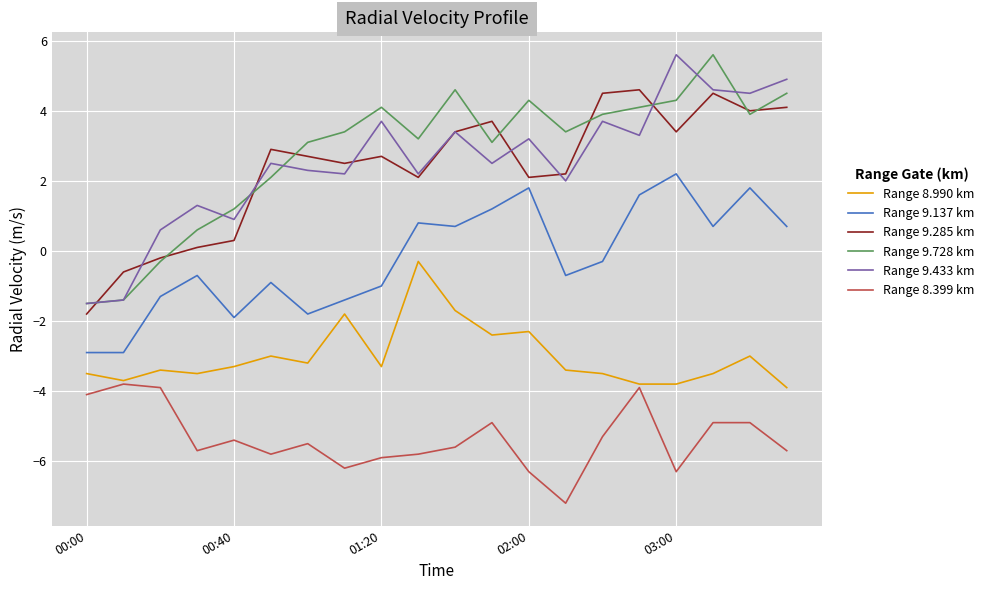

What is the maximum value for Range 8.399 km?

-3.8